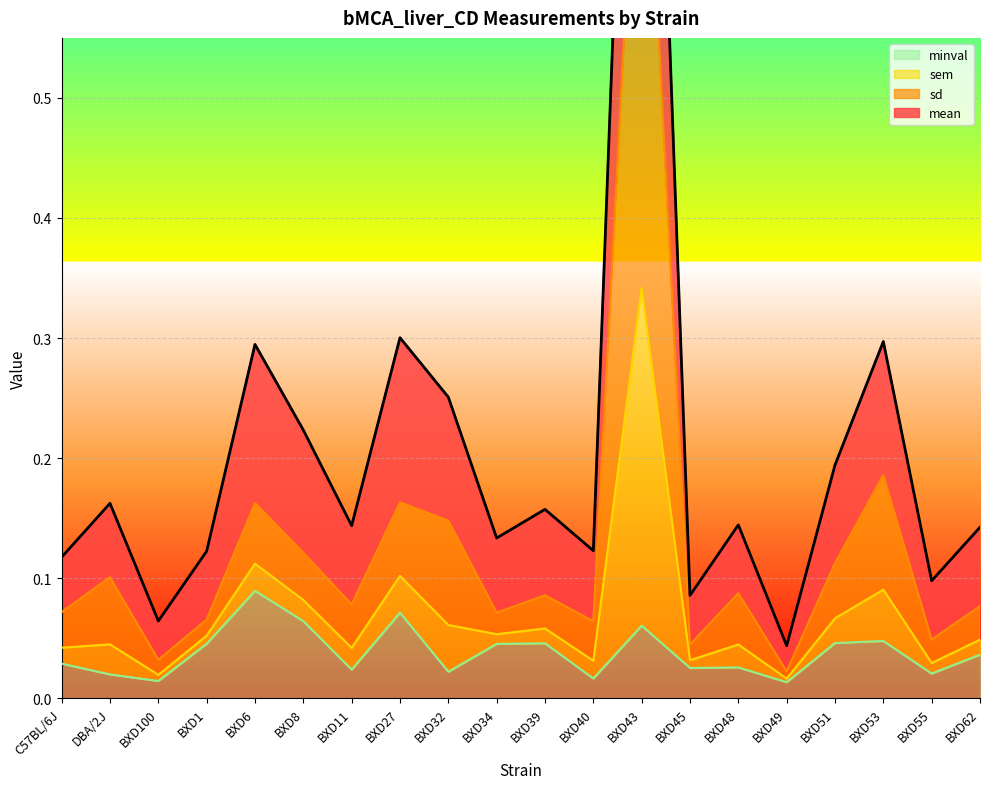

At which label does minval reach its peak?

BXD6